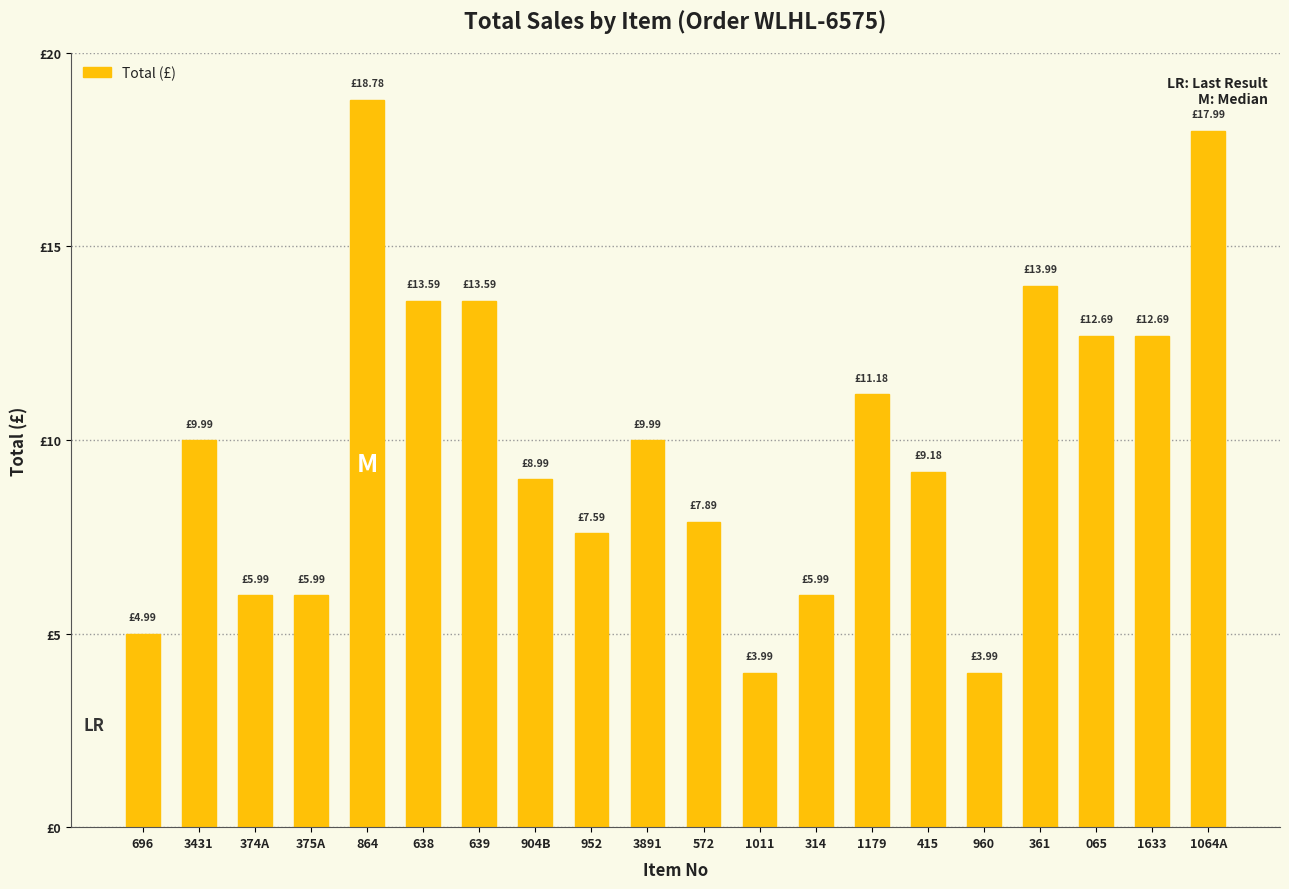

What is the change in value from 1179 to 1064A?

+6.8